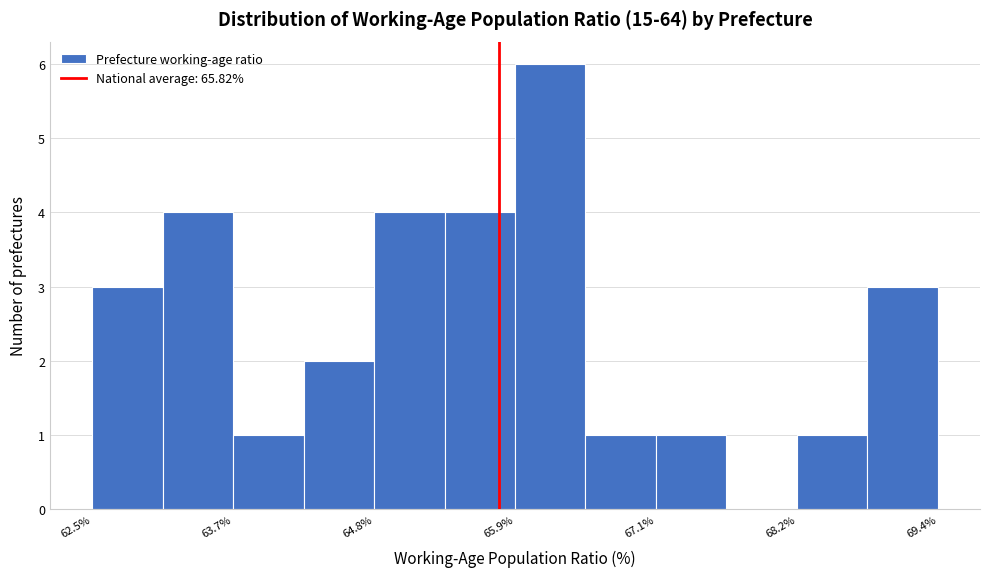

Around what value on the x-axis is the tallest bar? Give the approximate position of its centre, as read against the axis.

66.2